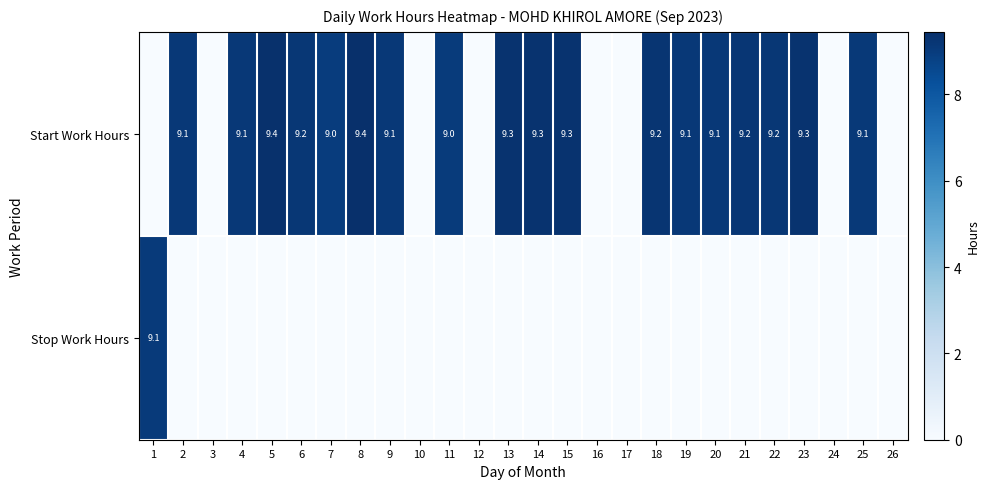

At which category does the chart reach its minimum across all series?

1